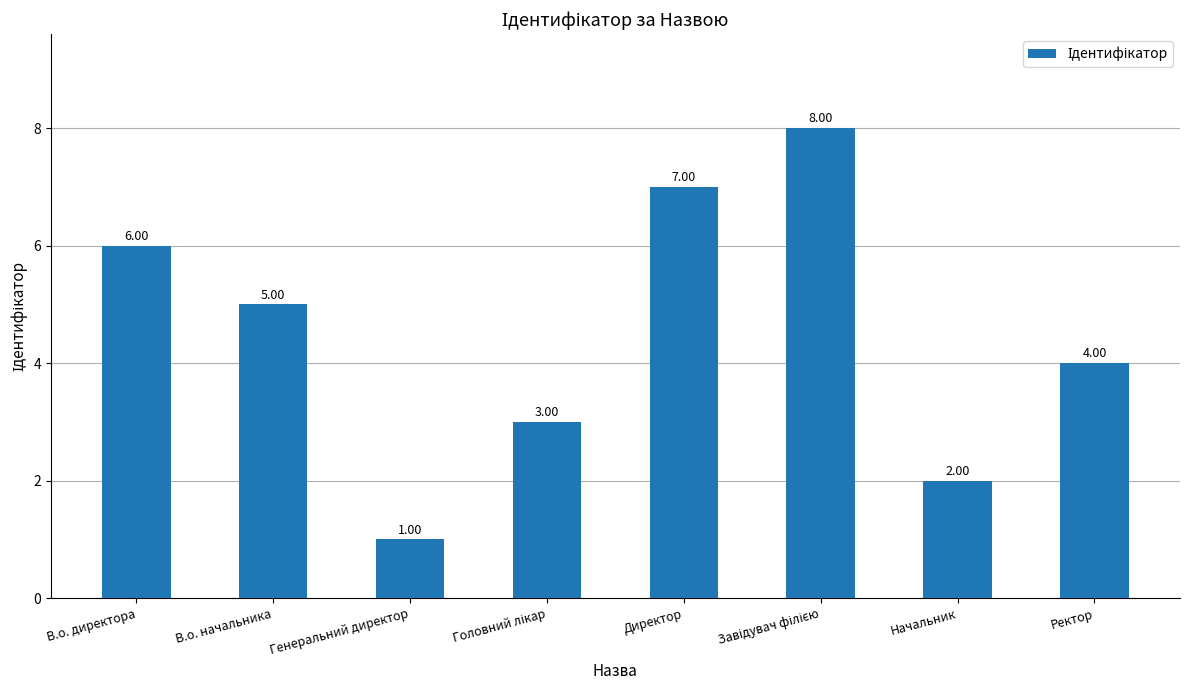

What is the difference between the second highest and second lowest values?

5